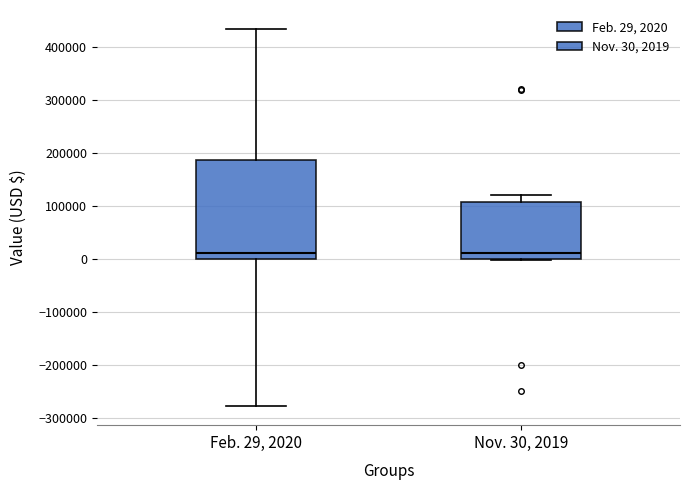

Reading left to right, read every box against the y-axis: the position of its median line, the range the box covers, and the ends of its whiskers. The values are not printed on the chart, so give them approximately, as read against the axis.

Feb. 29, 2020: median 10000, box 0 to 190000, whiskers -280000 to 430000
Nov. 30, 2019: median 10000, box 0 to 110000, whiskers 0 to 120000